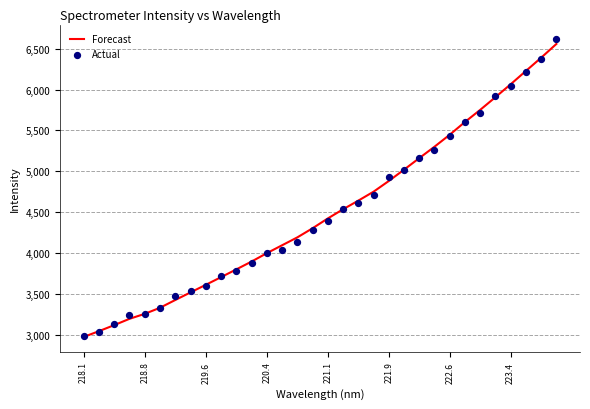

Which series has the widest spread of Y values?

Actual